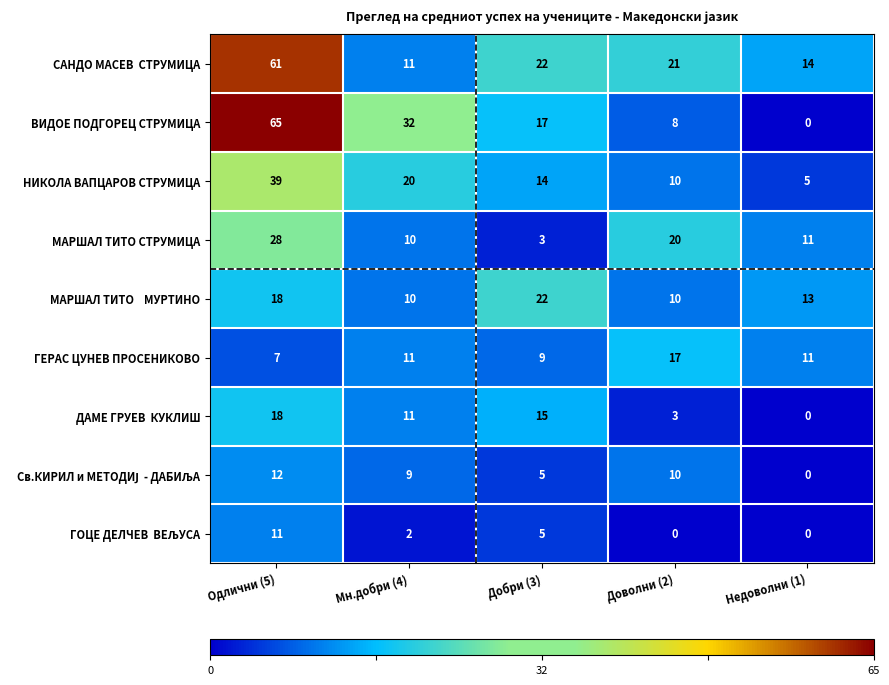

How many data points does each series have?

5